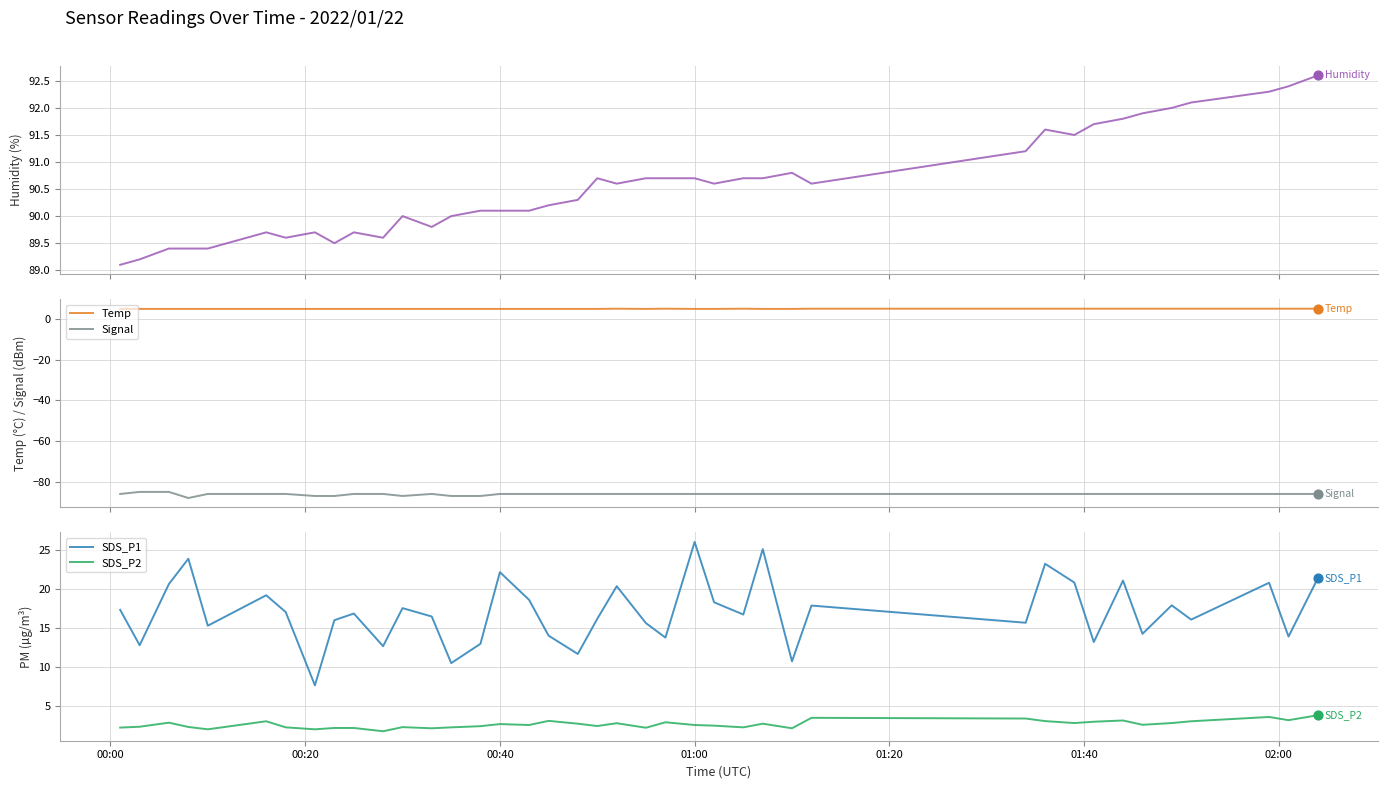

True or false: Signal and Temp intersect in this chart.

False